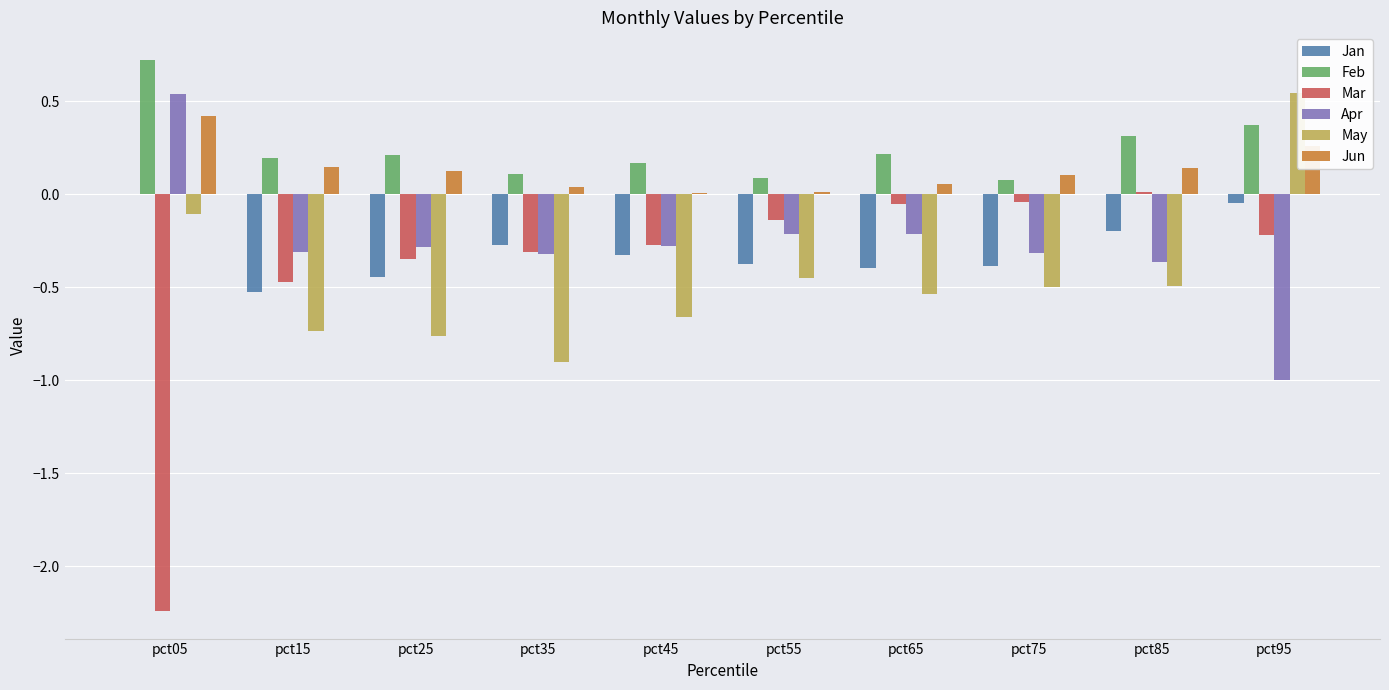

At how many categories does at least one series exceed 0?

10